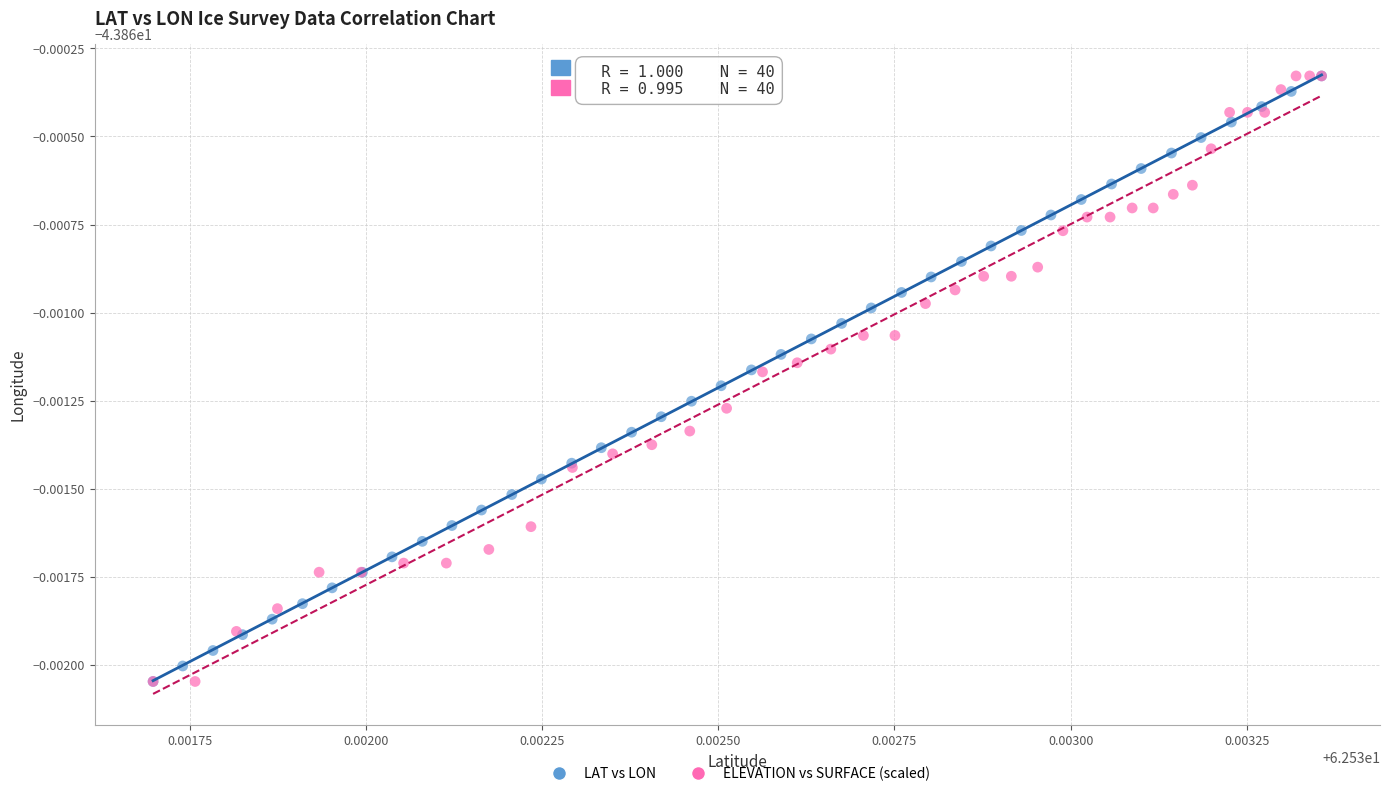

What are all the series names shown in the legend?

LAT vs LON, ELEVATION vs SURFACE (scaled)